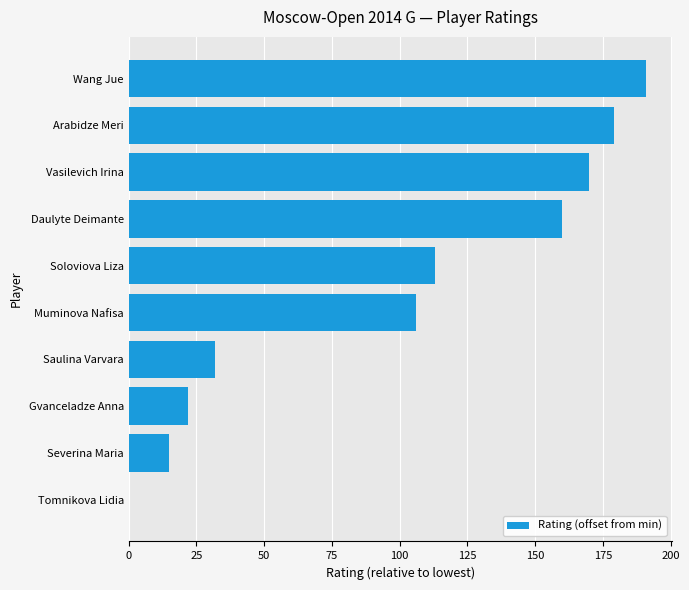

Between Daulyte Deimante and Vasilevich Irina, which is larger?

Vasilevich Irina